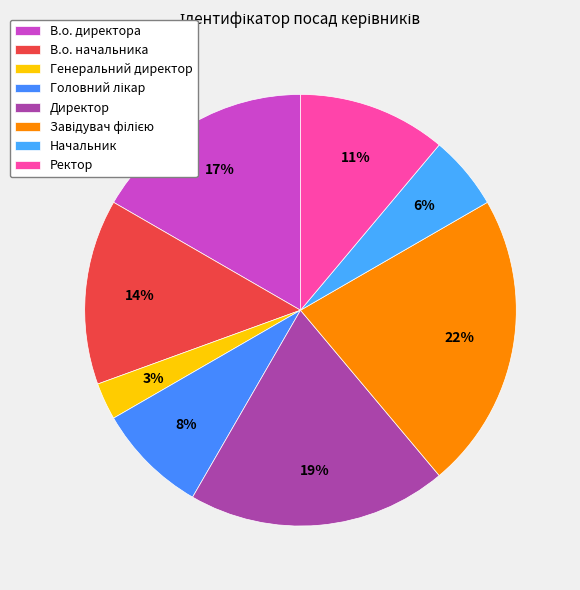

How many segments does this pie chart have?

8